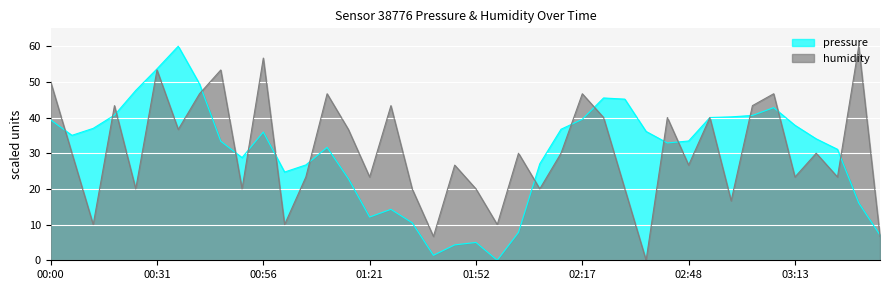

At how many categories does at least one series exceed 42?

16